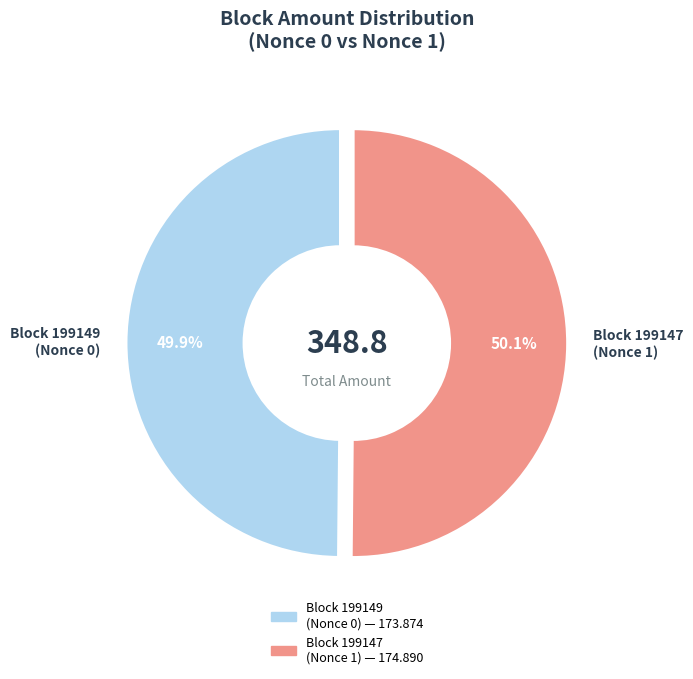

Count the number of slices in the pie.

2